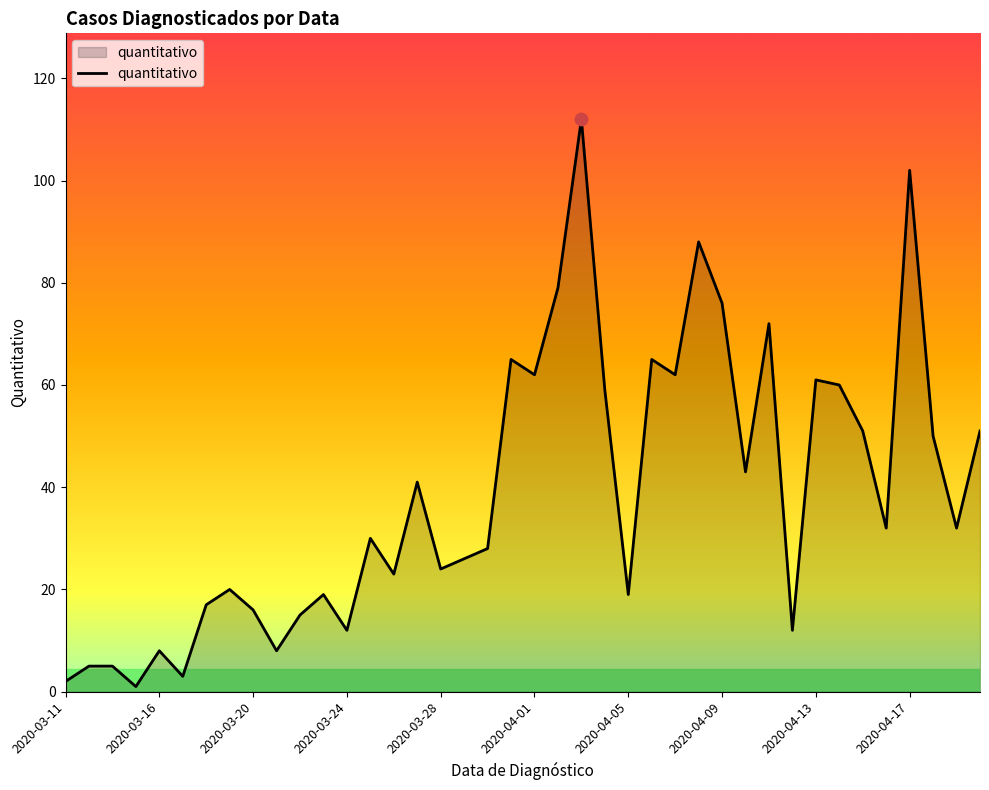

What is the difference between the maximum and minimum values?

111